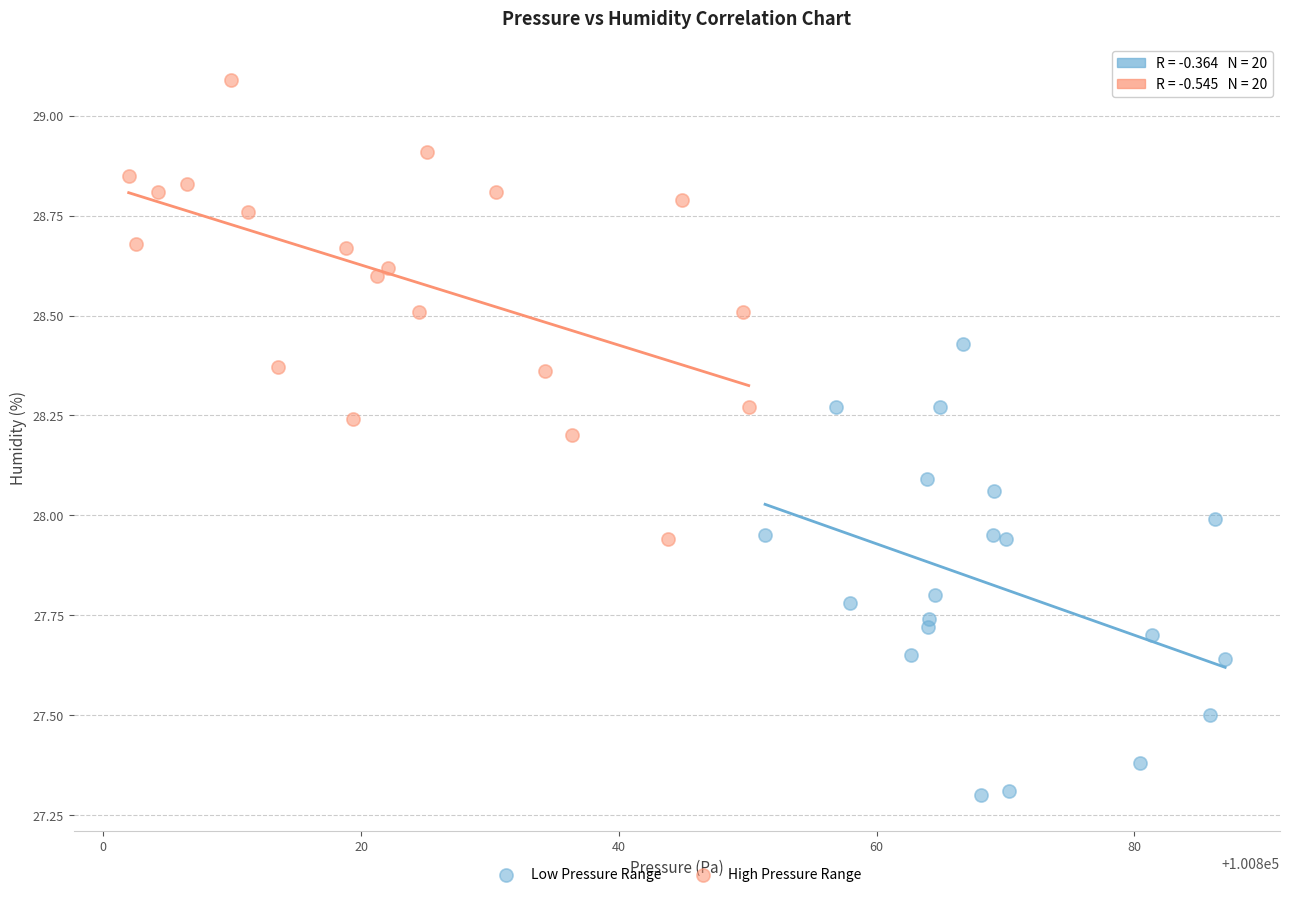

Which series reaches the maximum Y coordinate?

High Pressure Range